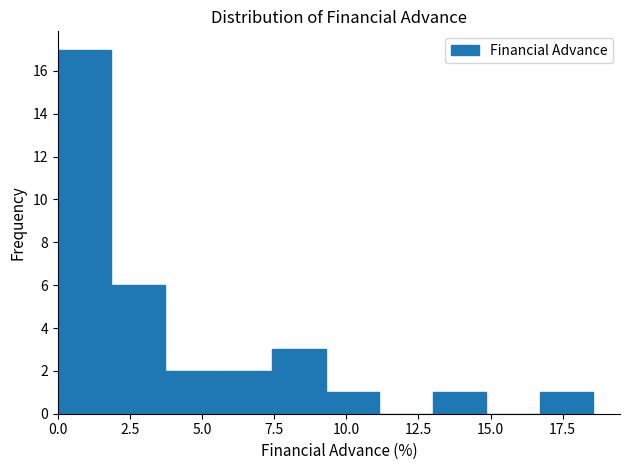

Read against the x-axis, roughly where is the centre of the tallest bar?

1.0